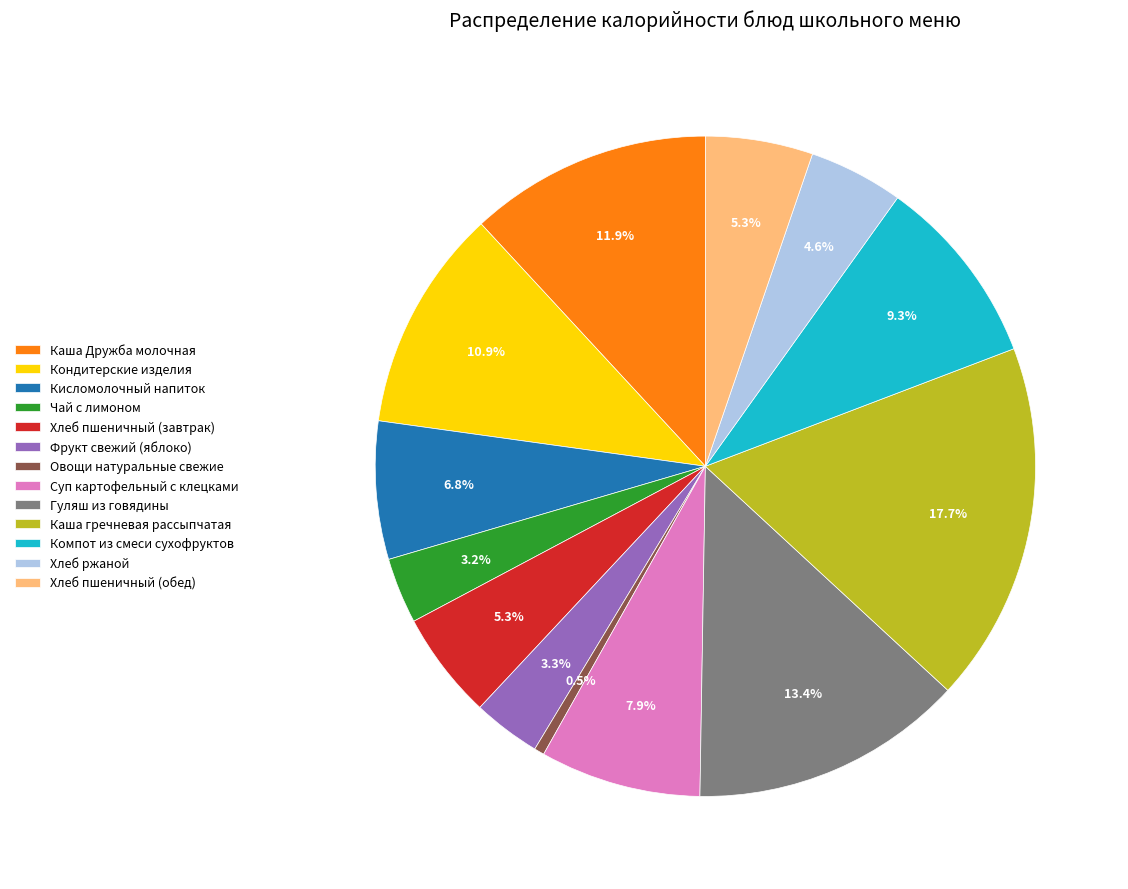

To the nearest percent, what portion does Каша Дружба молочная represent?

12%